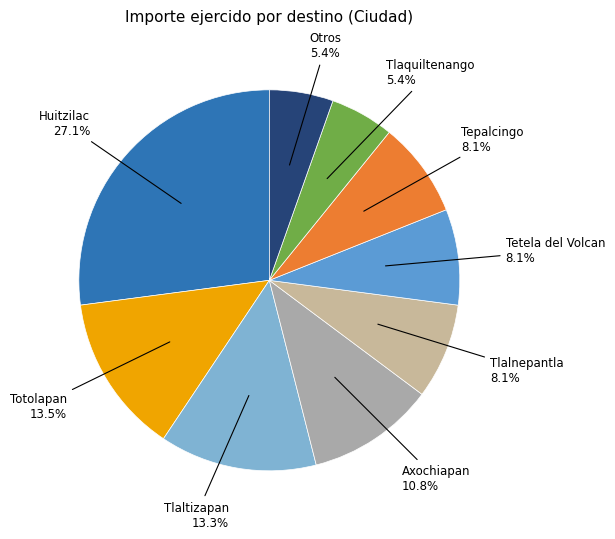

How many segments does this pie chart have?

9